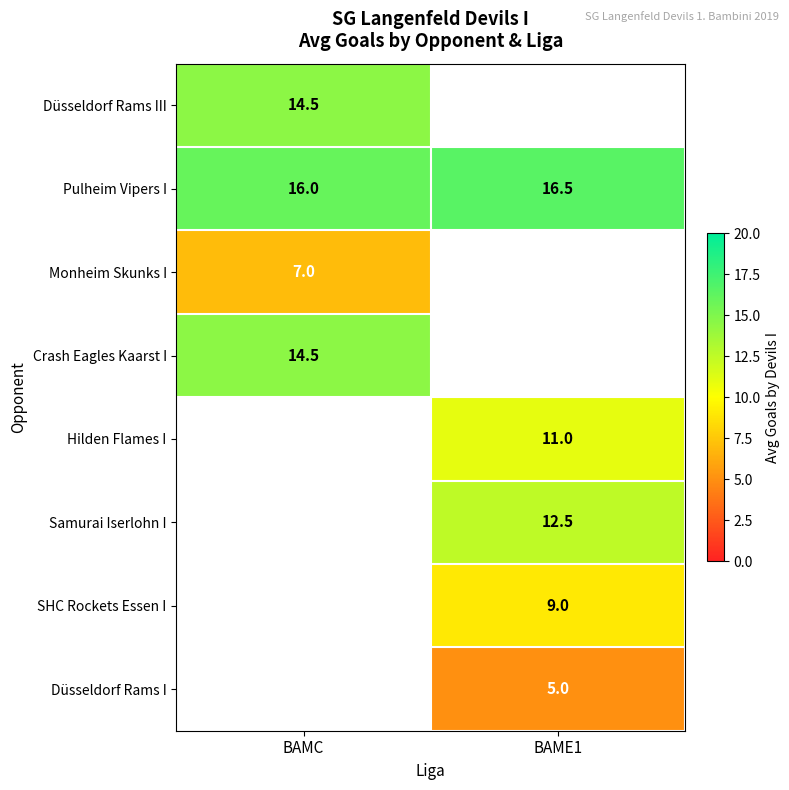

True or false: Pulheim Vipers I has a value of 16.5 at BAME1.

True